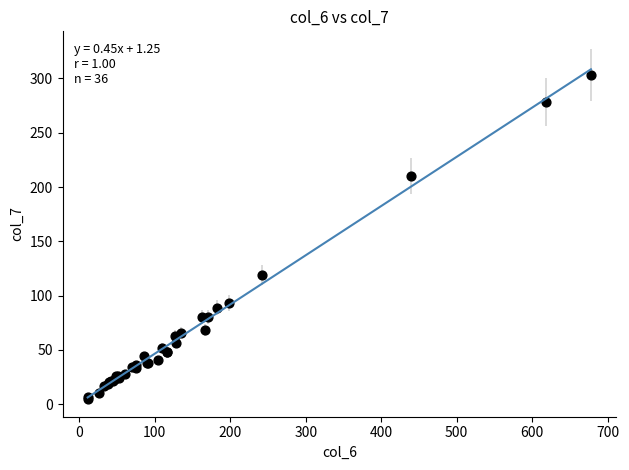

What Y value in the scatter plot is closest to 154?

119